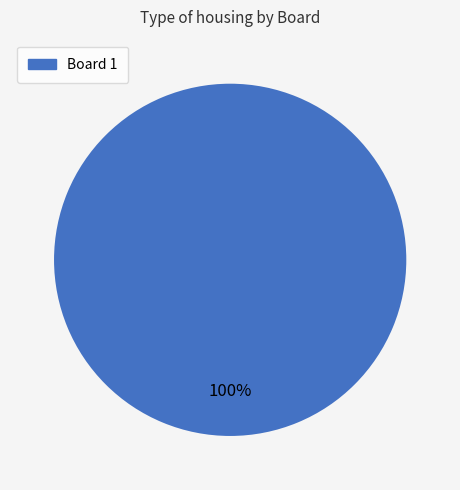

Does any single category account for the majority?

Yes